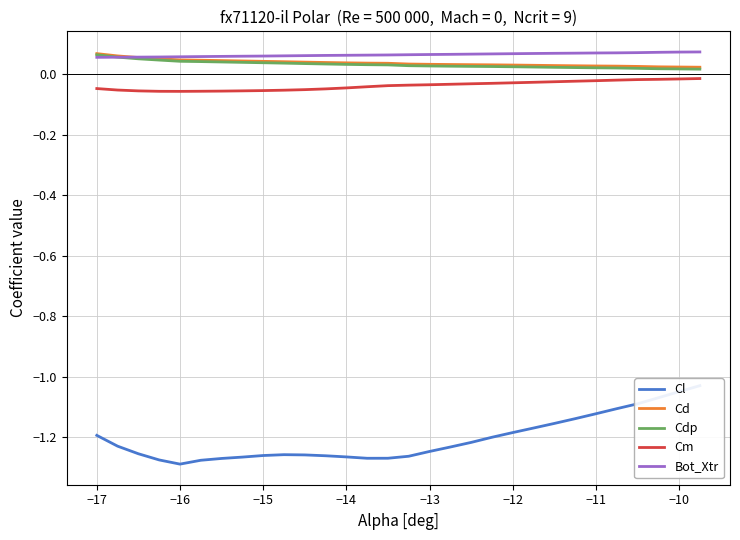

What are all the series names shown in the legend?

Cl, Cd, Cdp, Cm, Bot_Xtr